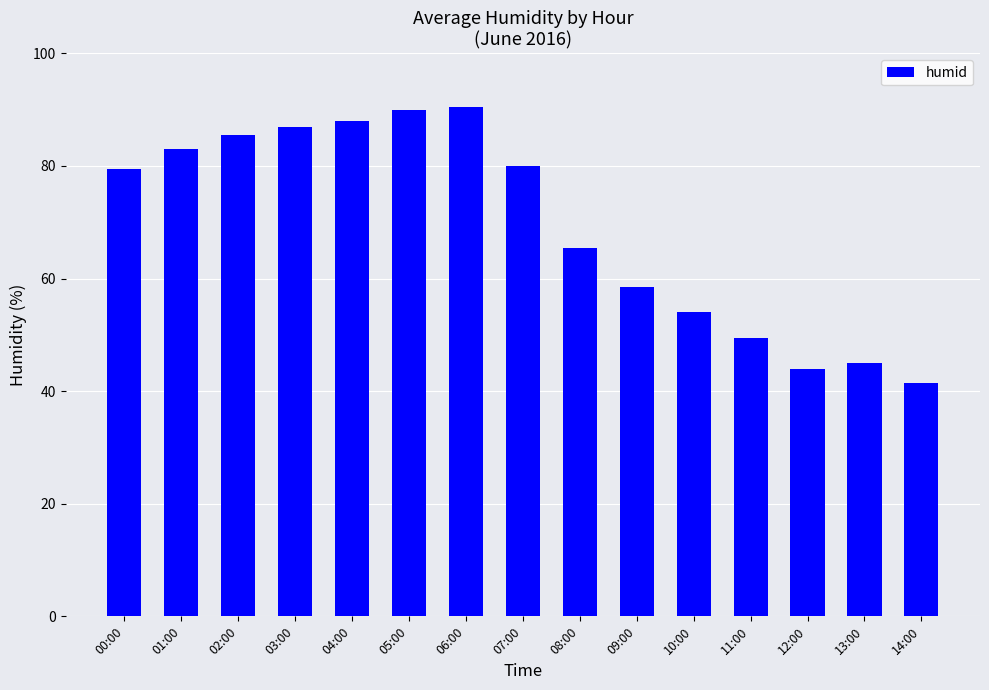

What is the value of the 2nd bar from the left?

83.0